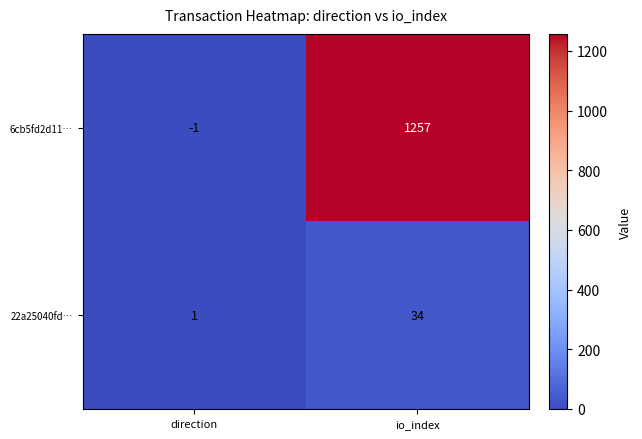

Count the number of categories in the chart.

2